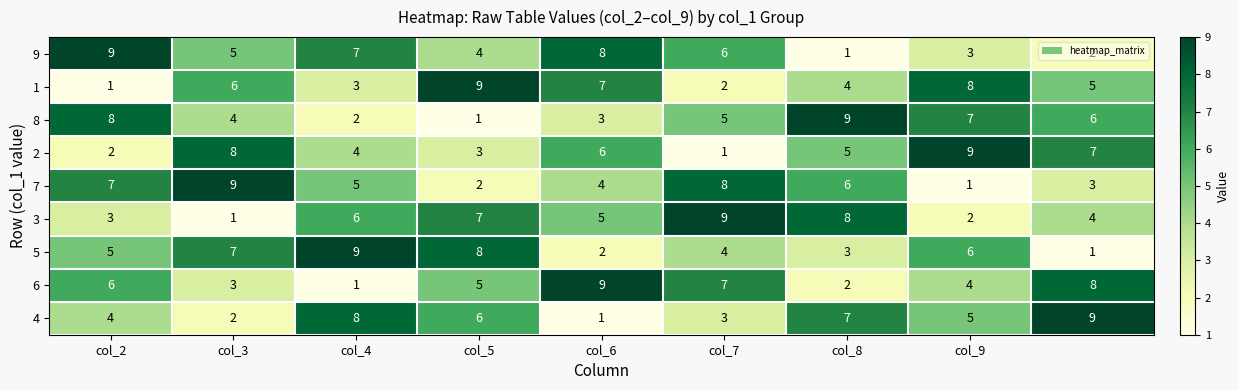

How many data points does each series have?

9